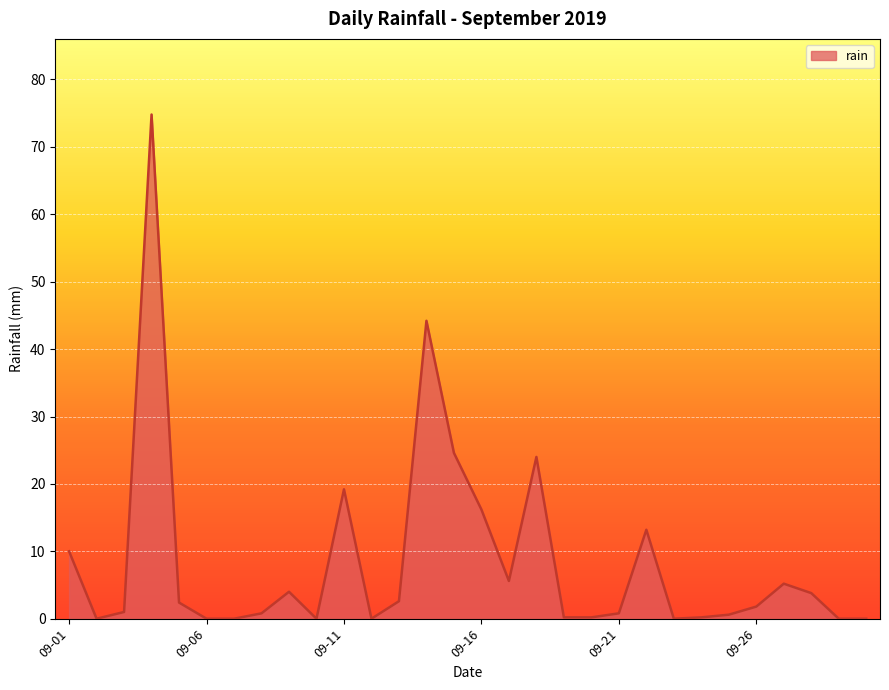

What is the maximum value shown in the chart?

74.8